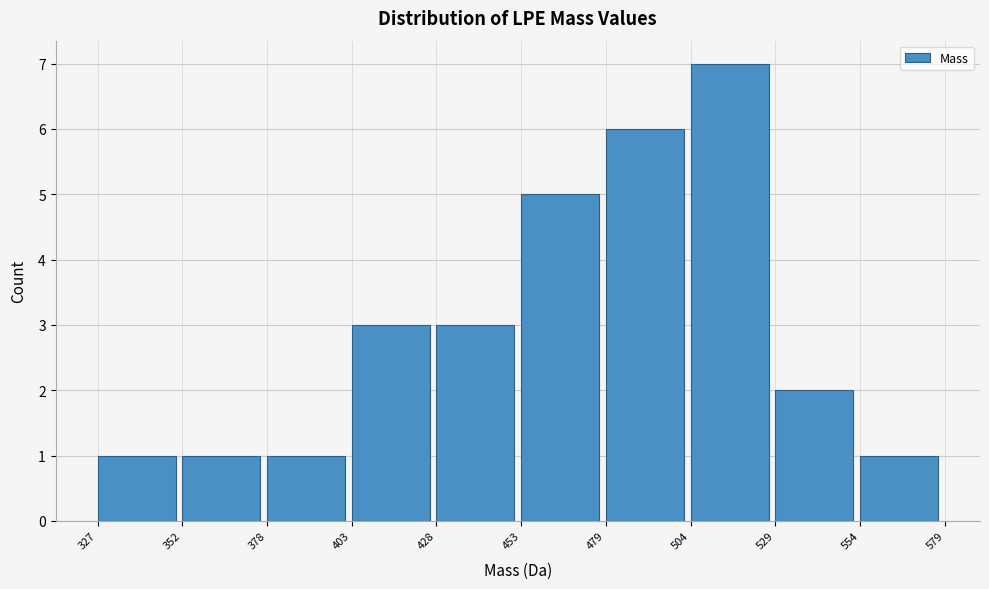

Reading left to right, transcribe this chart: for each bar, give the range it covers on the x-axis and its height. The values are not printed on the chart, so give them approximately, as read against the axis.

327 to 352: 1
352 to 378: 1
378 to 403: 1
403 to 428: 3
428 to 453: 3
453 to 479: 5
479 to 504: 6
504 to 529: 7
529 to 554: 2
554 to 579: 1